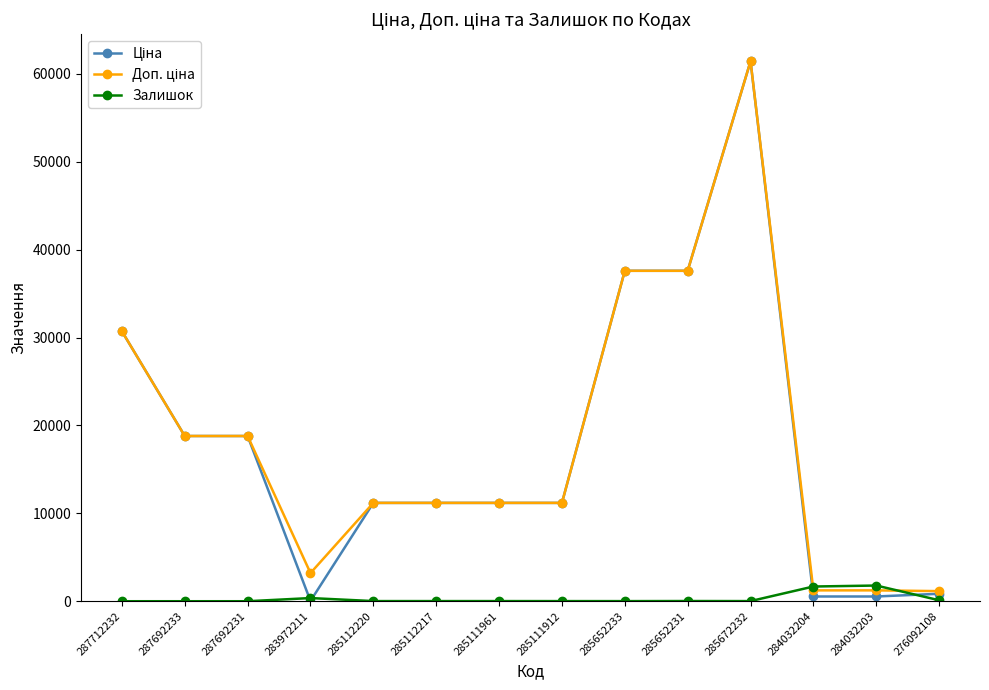

At which category is the sum across all series the highest?

285672232